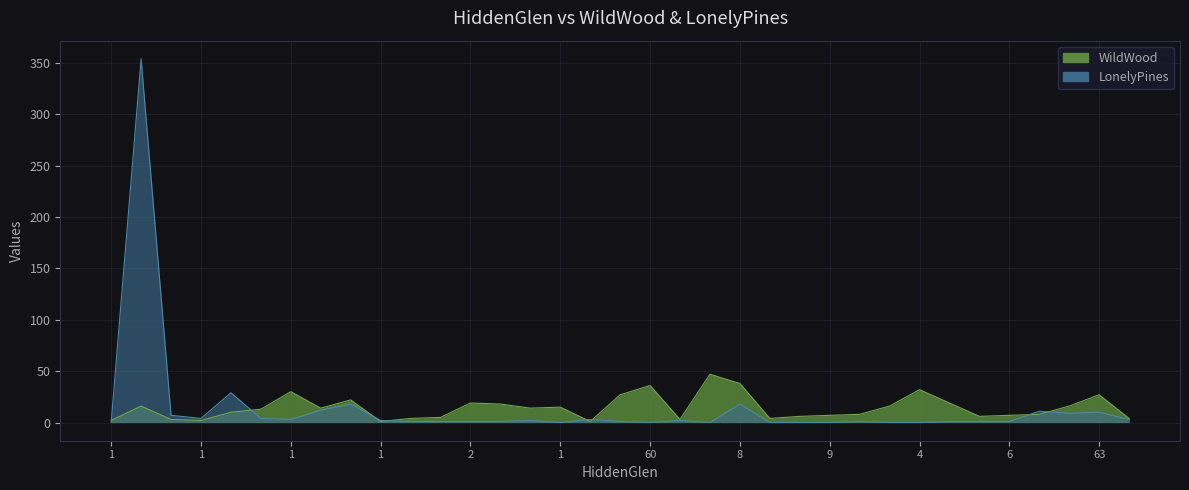

How many lines are shown in the chart?

2